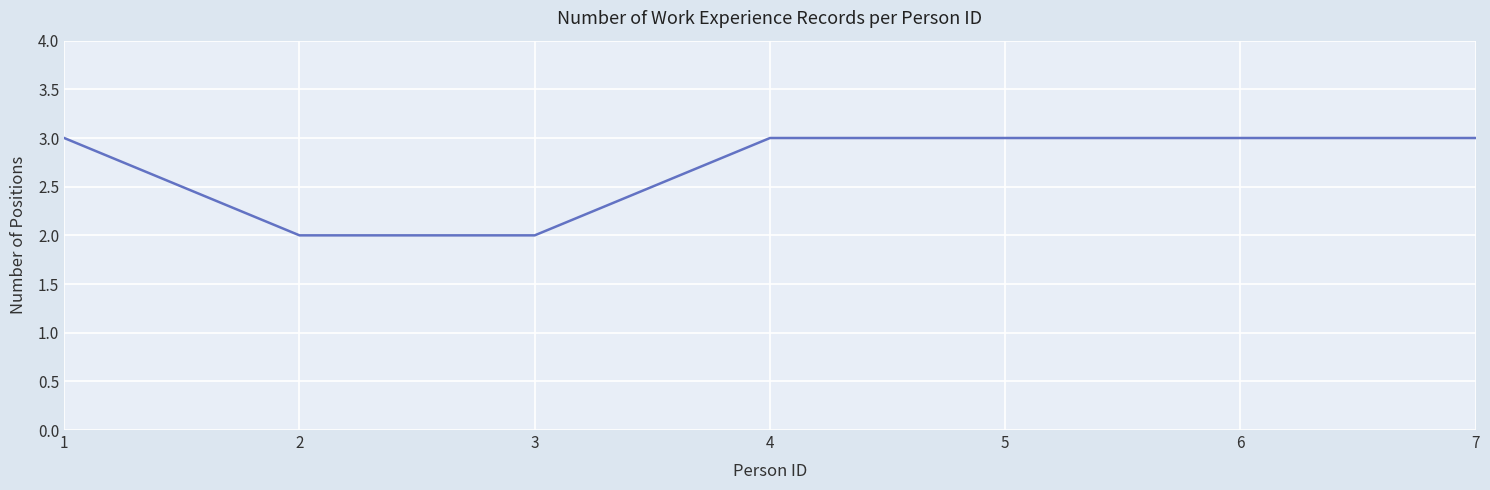

True or false: there are more than 2 points higher than both neighbors.

False